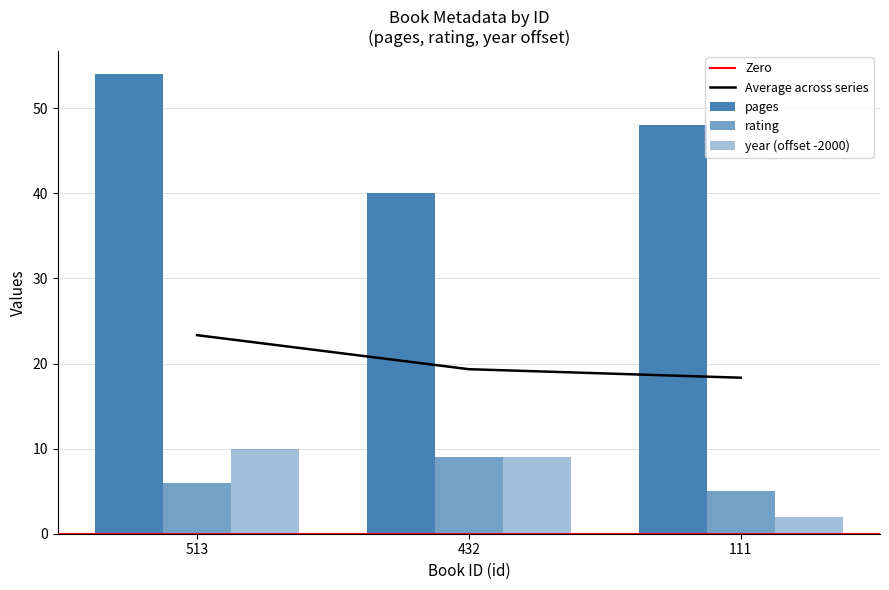

How many bars are there in total?

9